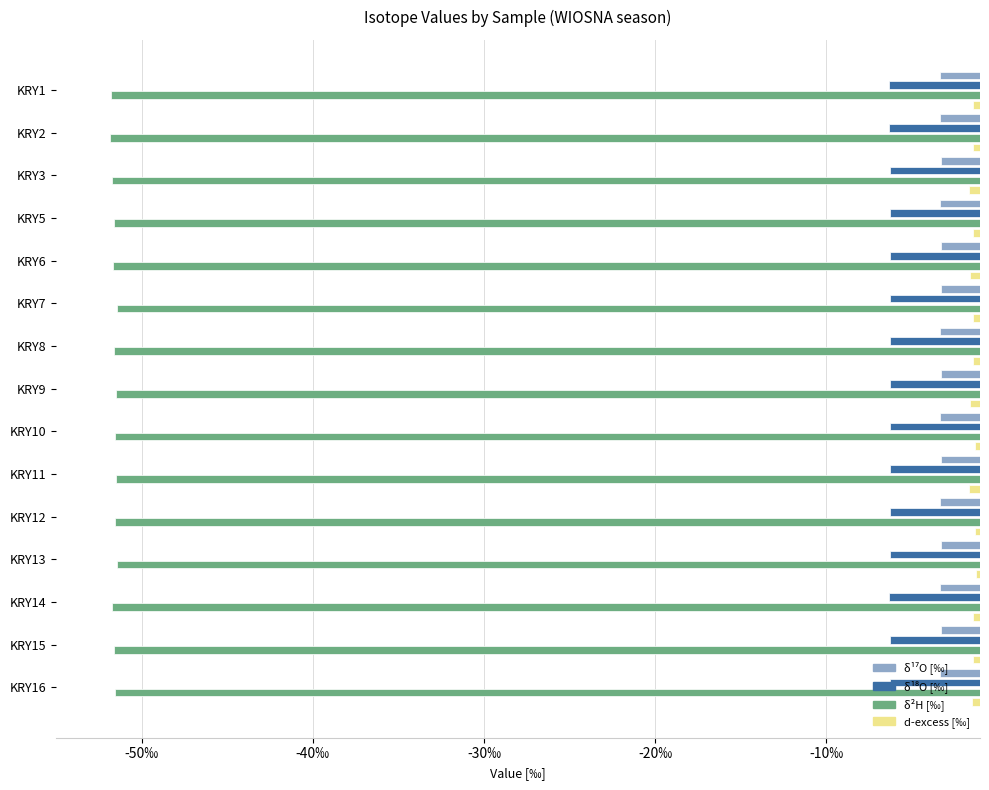

At which category is the sum across all series the highest?

KRY13